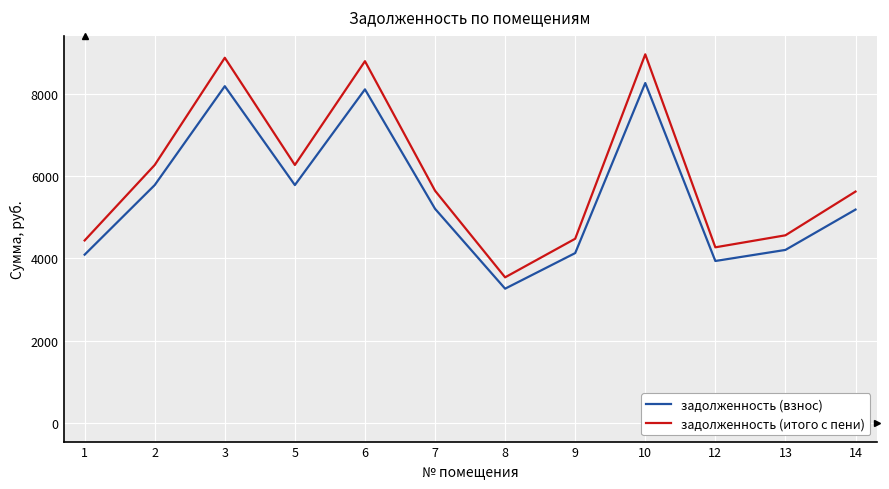

What is the difference between the maximum and minimum values in the задолженность (итого с пени) series?

5413.2